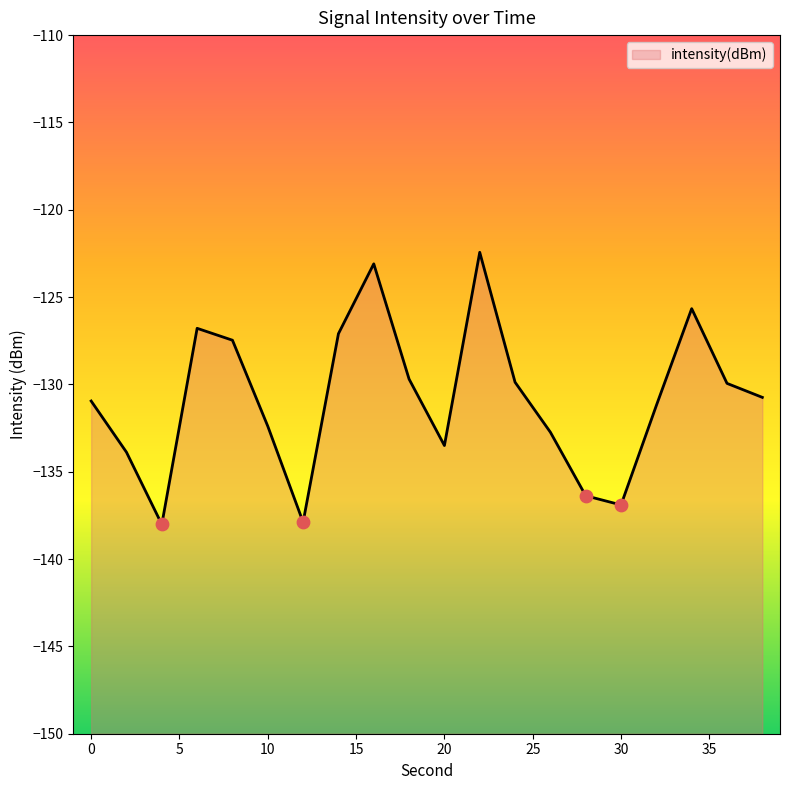

Between 26 and 30, which is larger?

26